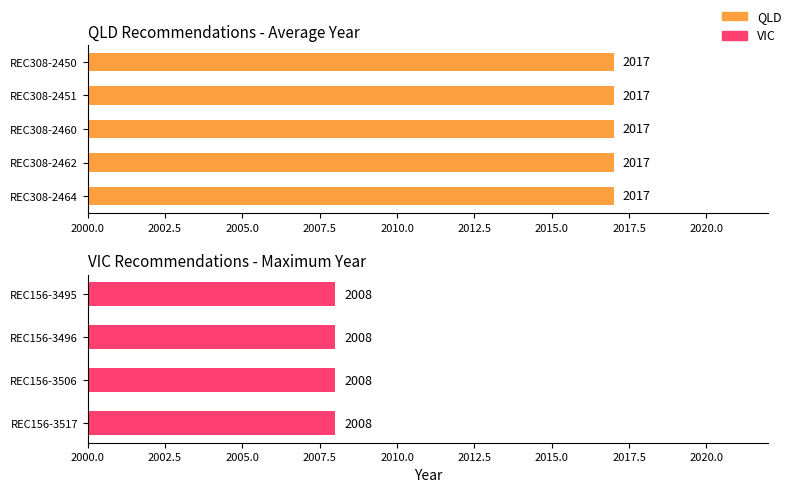

What is the minimum value shown in the chart?

2008